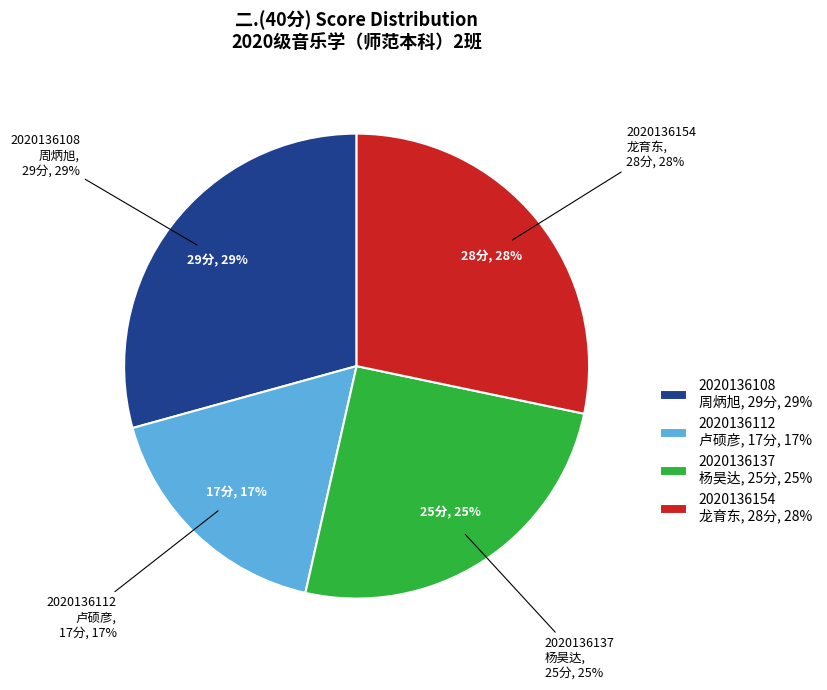

To the nearest percent, what is the average slice percentage?

25%